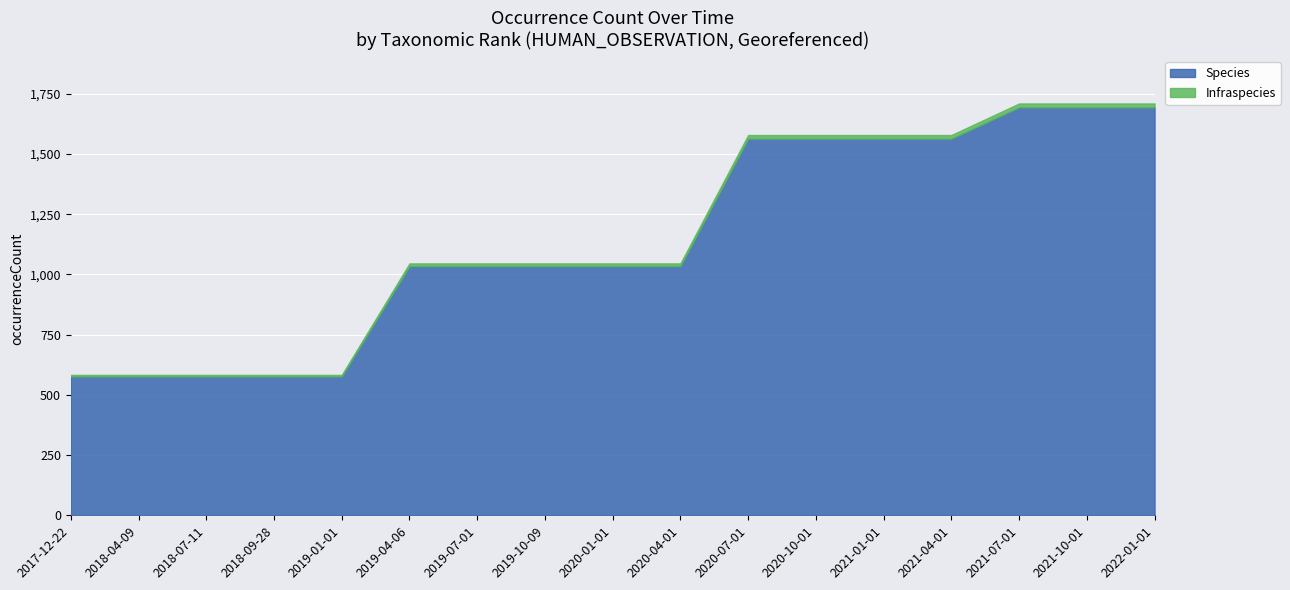

At how many categories does at least one series exceed 1512?

7